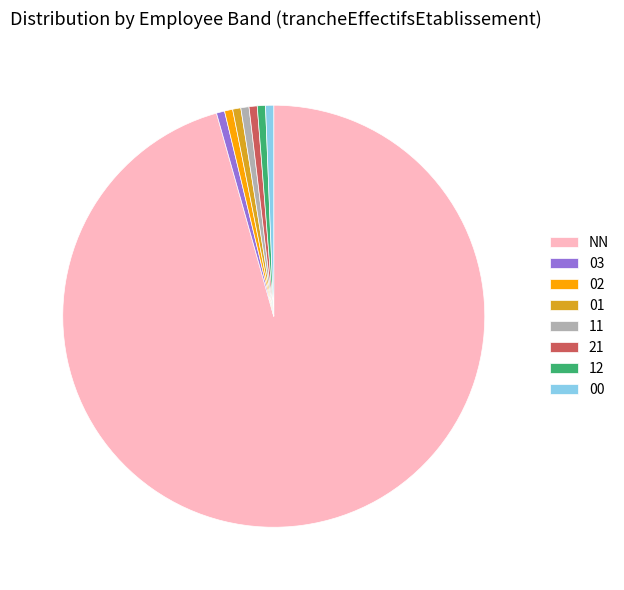

Count the number of slices in the pie.

8